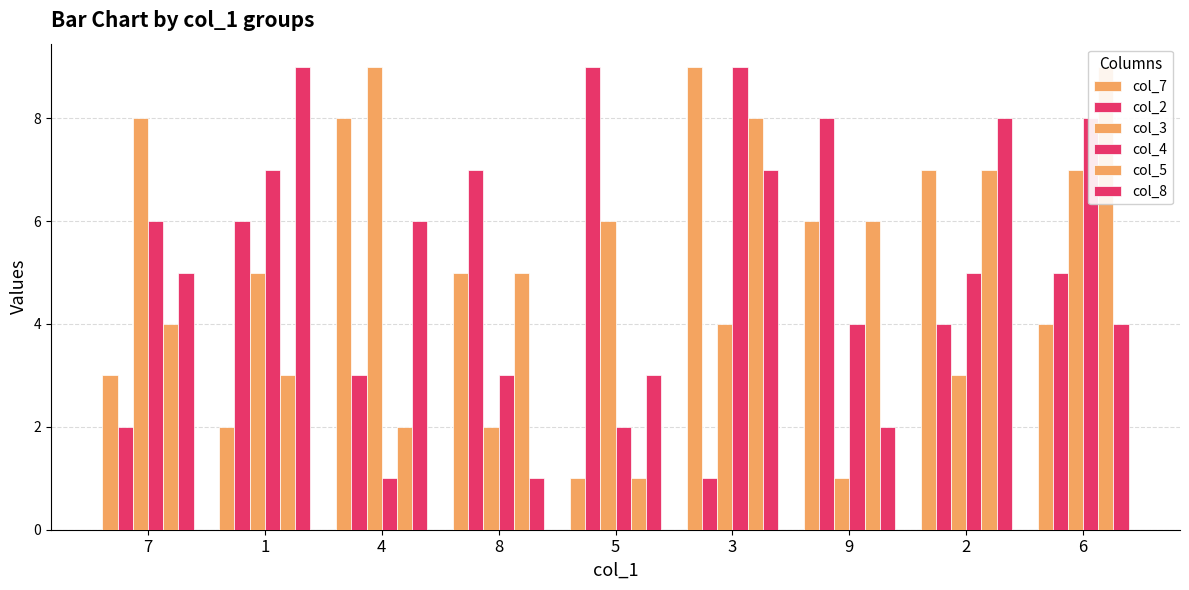

Which has a higher value, 8 or 2?

2